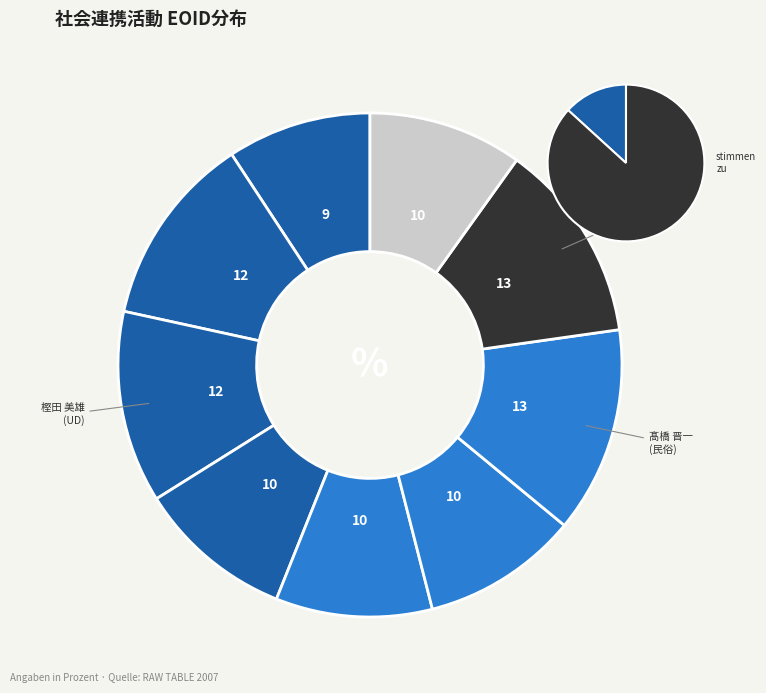

Is it true that 286710 is 26% of the pie?

False